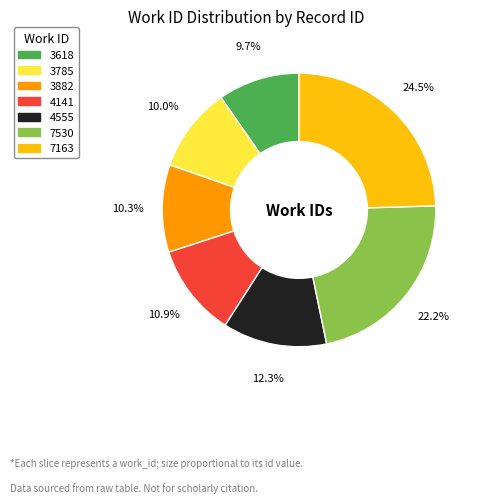

Which has a higher value, 7163 or 4141?

7163